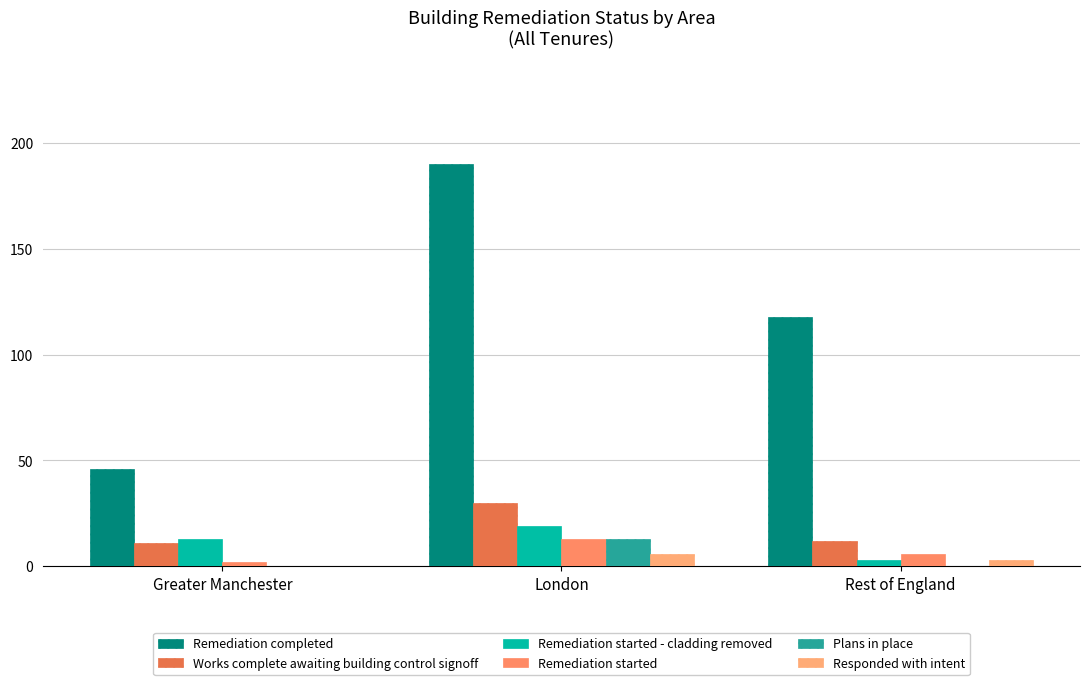

How many groups of bars are there?

3